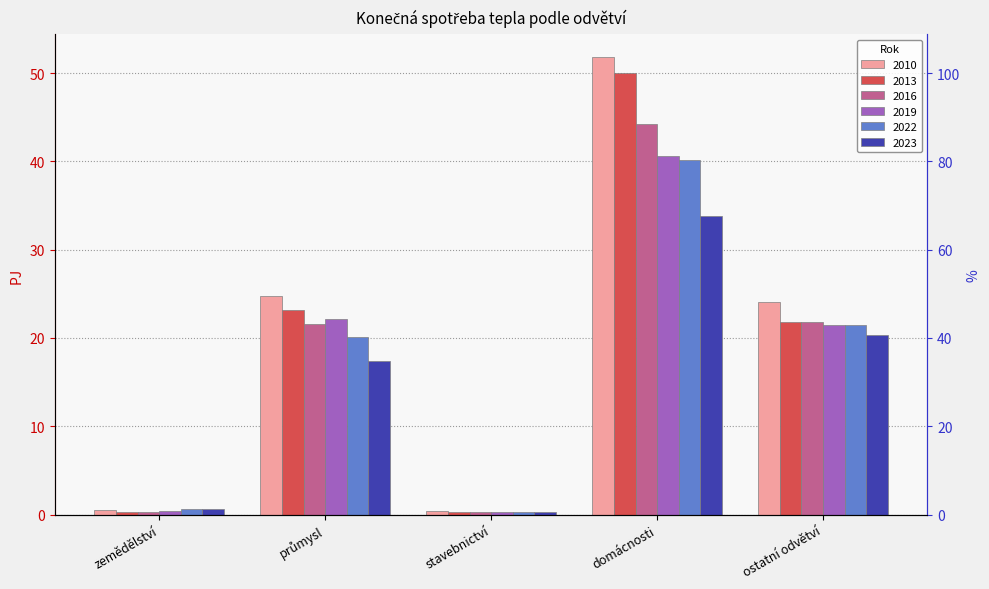

How many groups of bars are there?

5